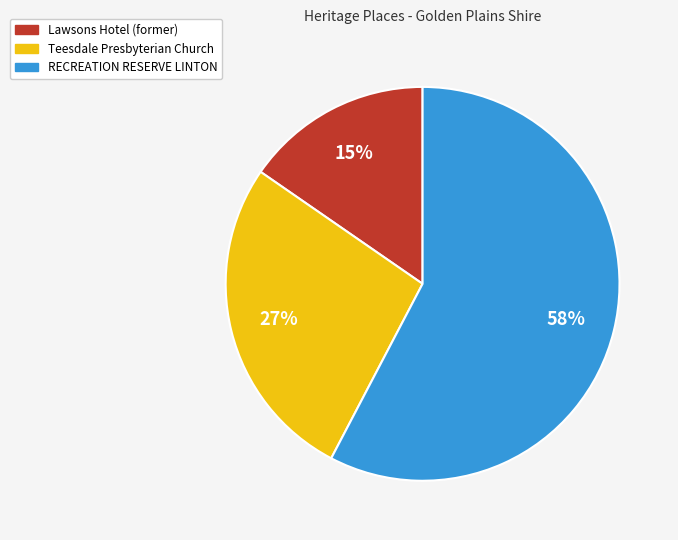

What is the ratio of the value at Teesdale Presbyterian Church to the value at Lawsons Hotel (former)?

1.8